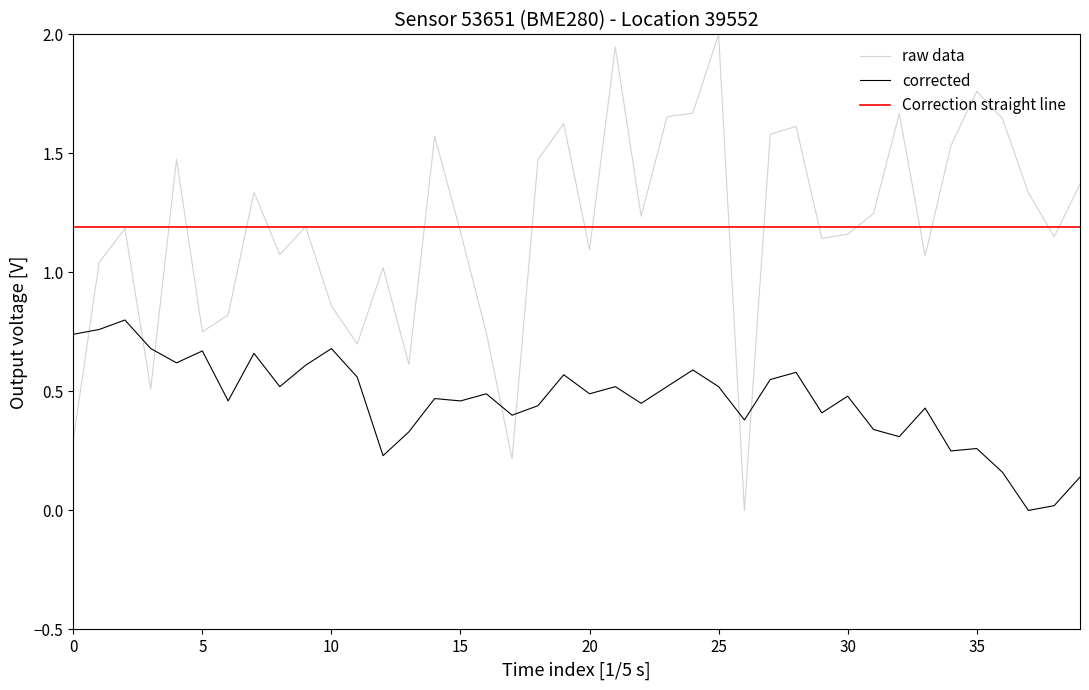

Is it true that pressure equals 0.2 at 2022-08-01T00:34:35?

False